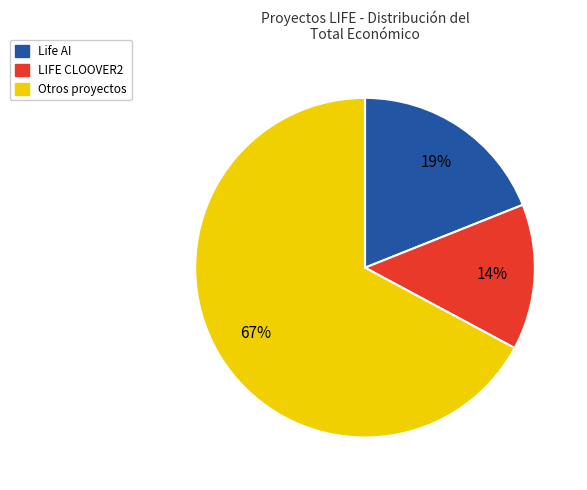

Is there any slice that represents more than half of the pie?

Yes